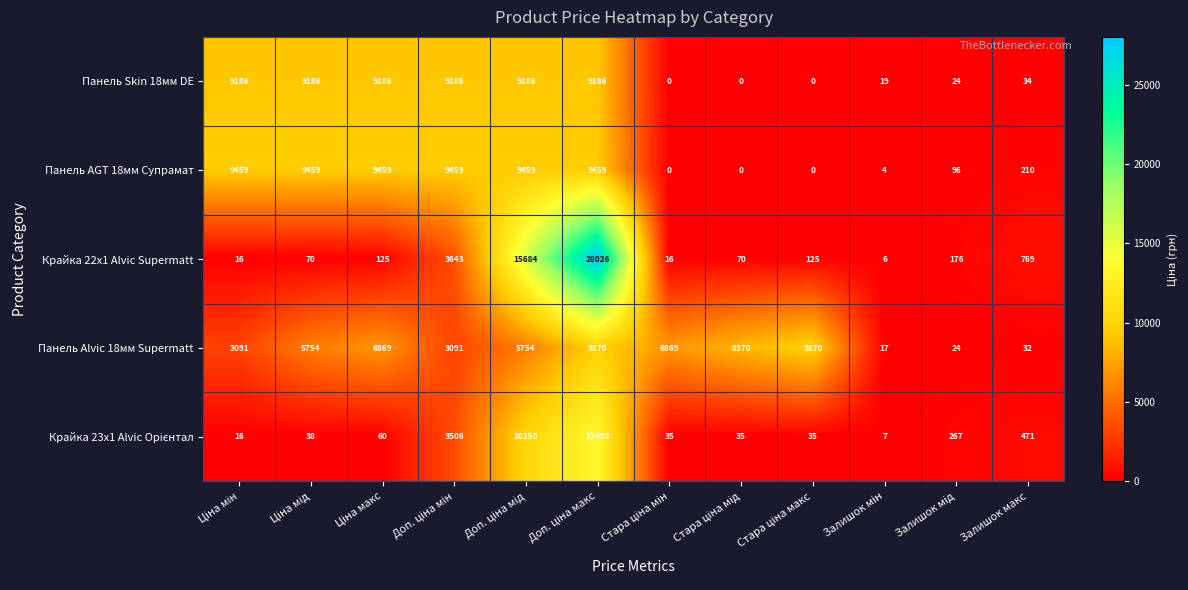

What is the sum of all Панель Skin 18мм DE values?

55193